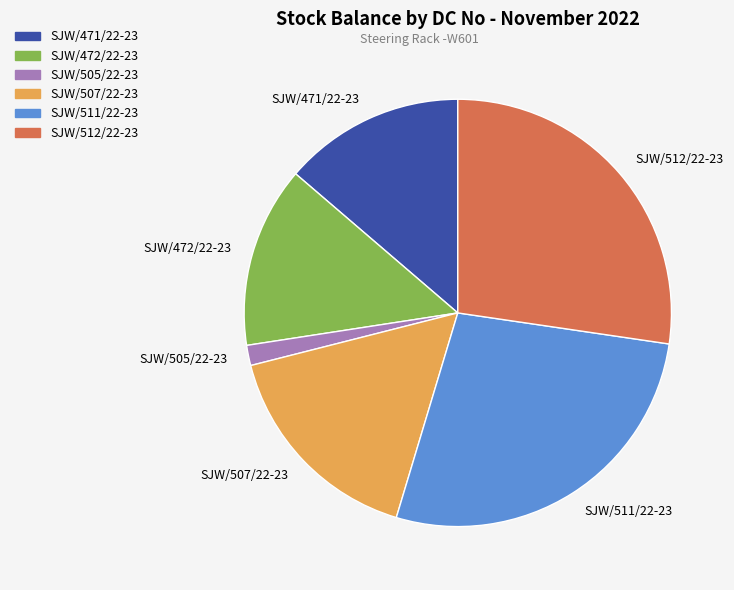

Between SJW/505/22-23 and SJW/511/22-23, which is larger?

SJW/511/22-23